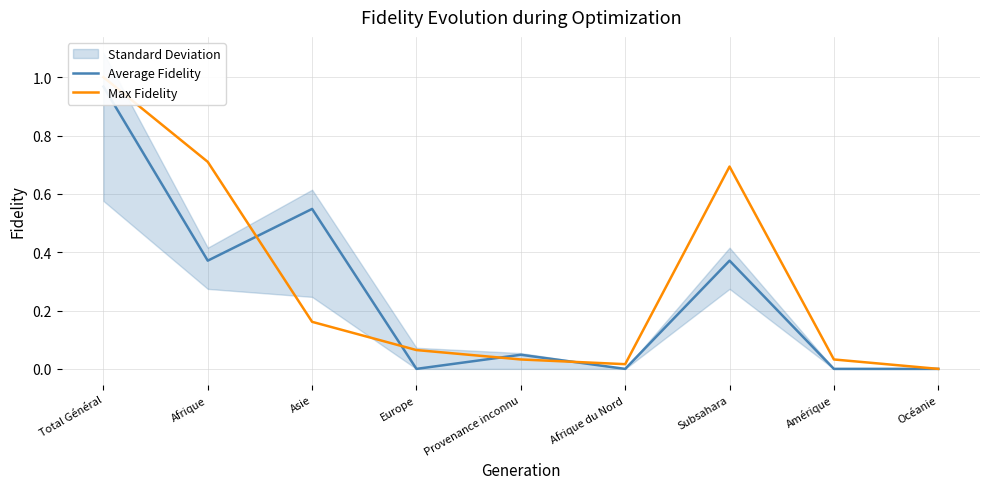

Where is the first local maximum for Average Fidelity?

Asie